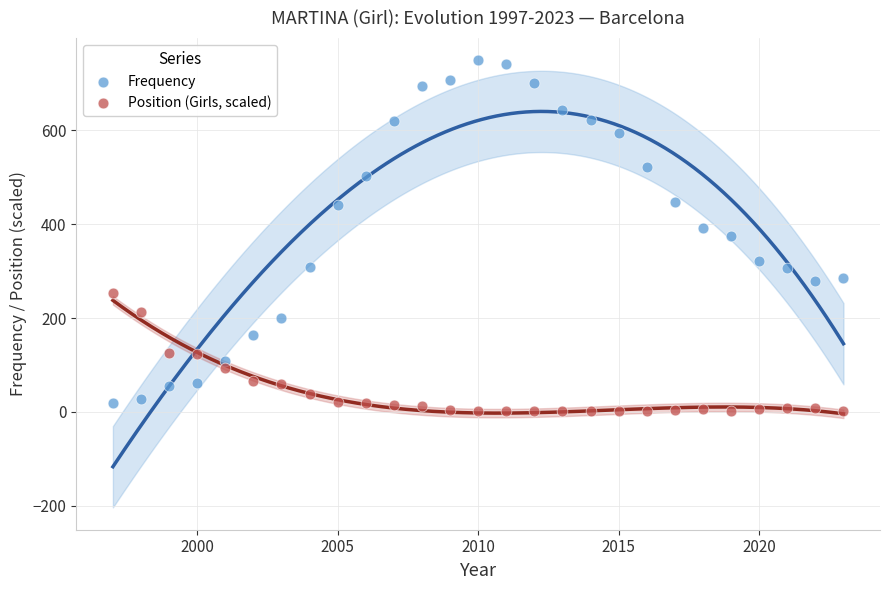

What is the X range (max minus min) for the scatter plot?

26